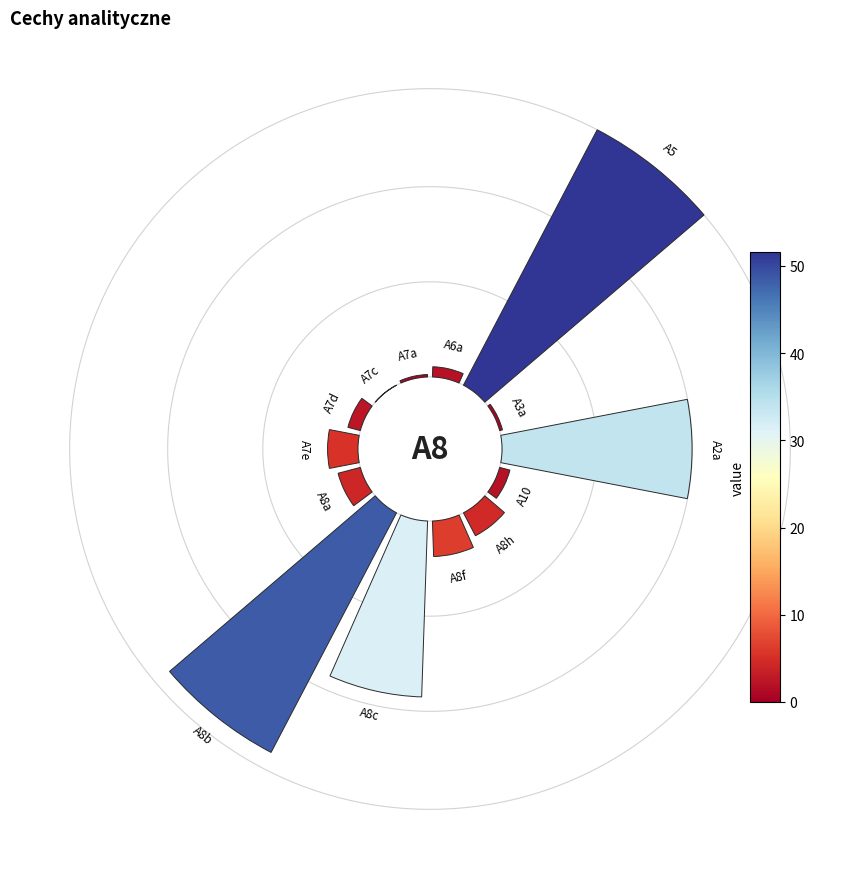

How many slices are in this pie chart?

14